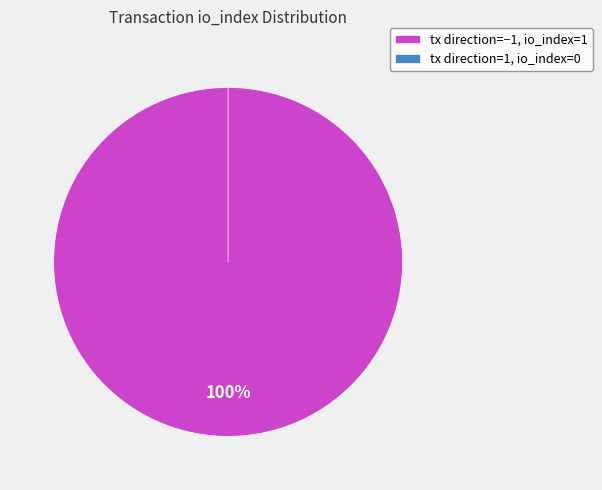

Which category accounts for the majority?

direction=-1